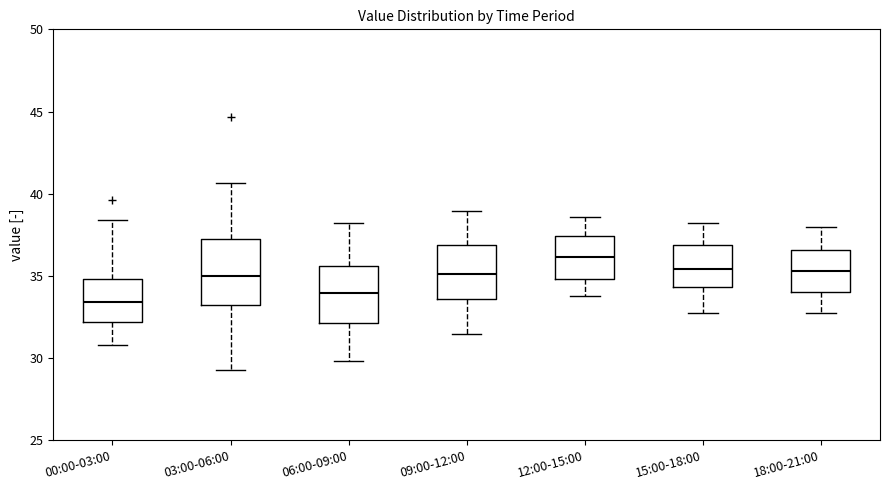

Which box is the tallest, from its lower edge to its upper edge?

03:00-06:00